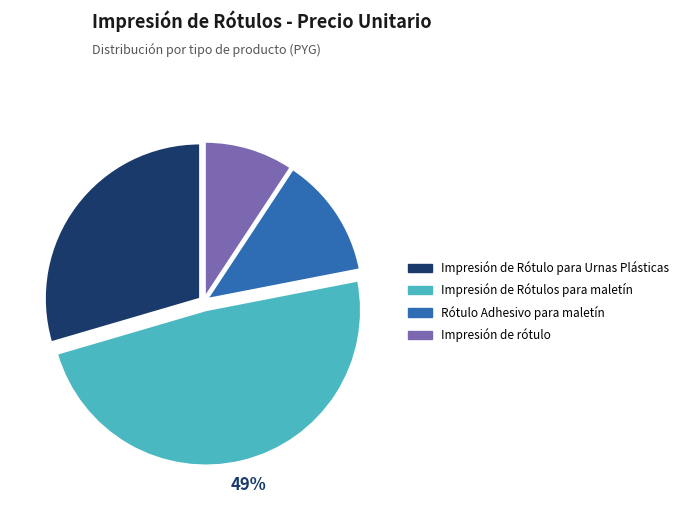

Is it true that Rótulo Adhesivo para maletín is 13% of the pie?

True